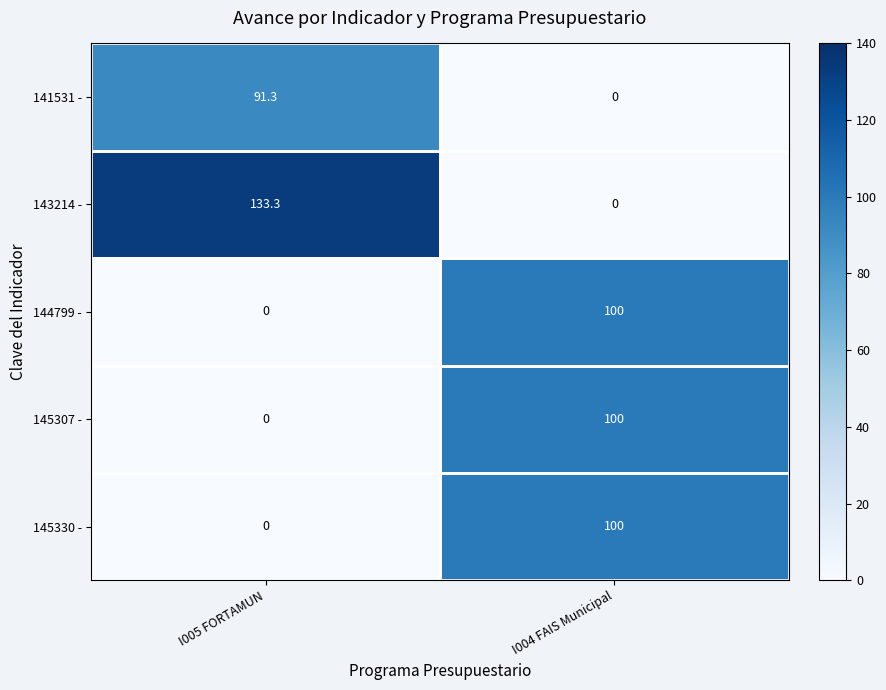

At which label does 145307 - reach its peak?

I004 FAIS Municipal